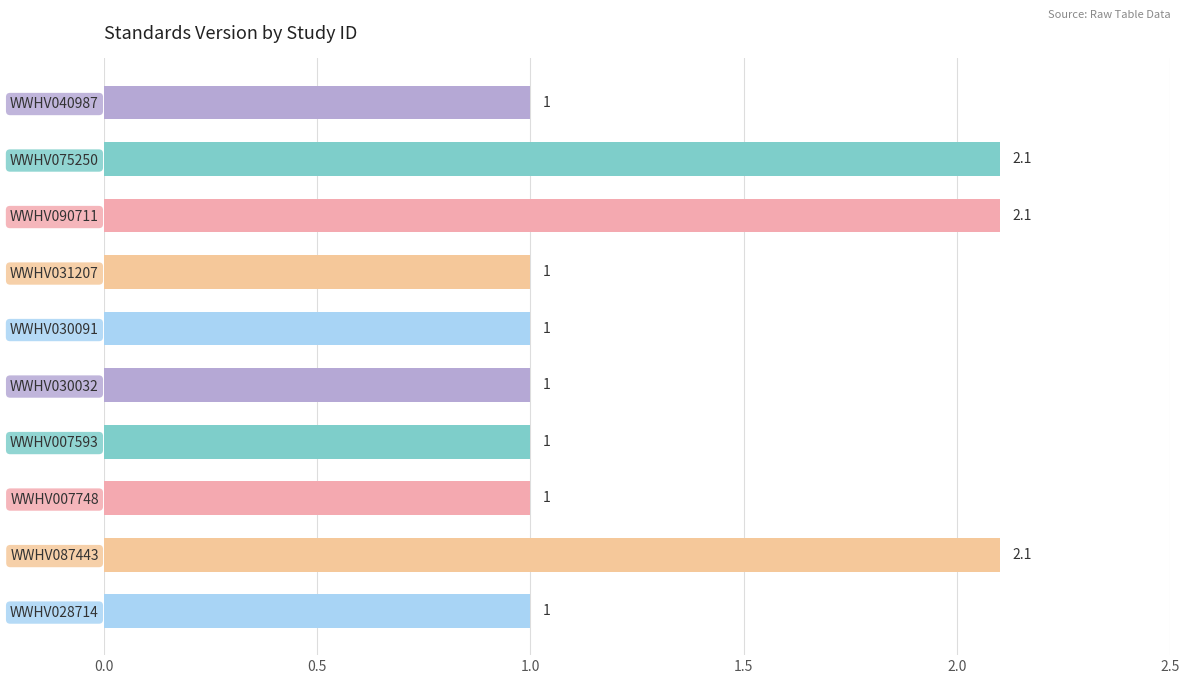

What is the minimum value shown in the chart?

1.0